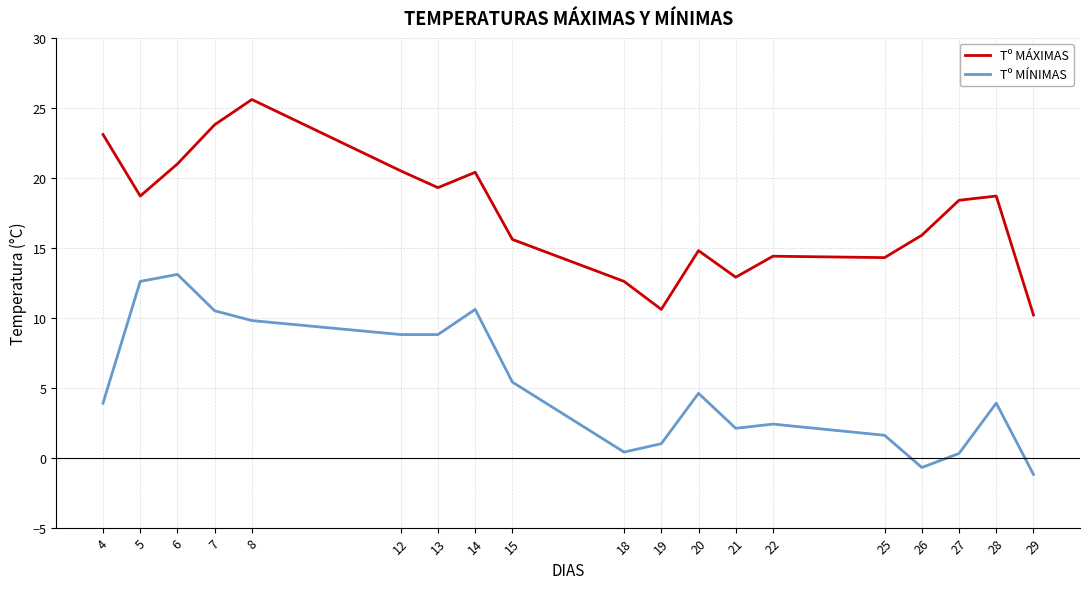

Which category has the highest value across all series?

8